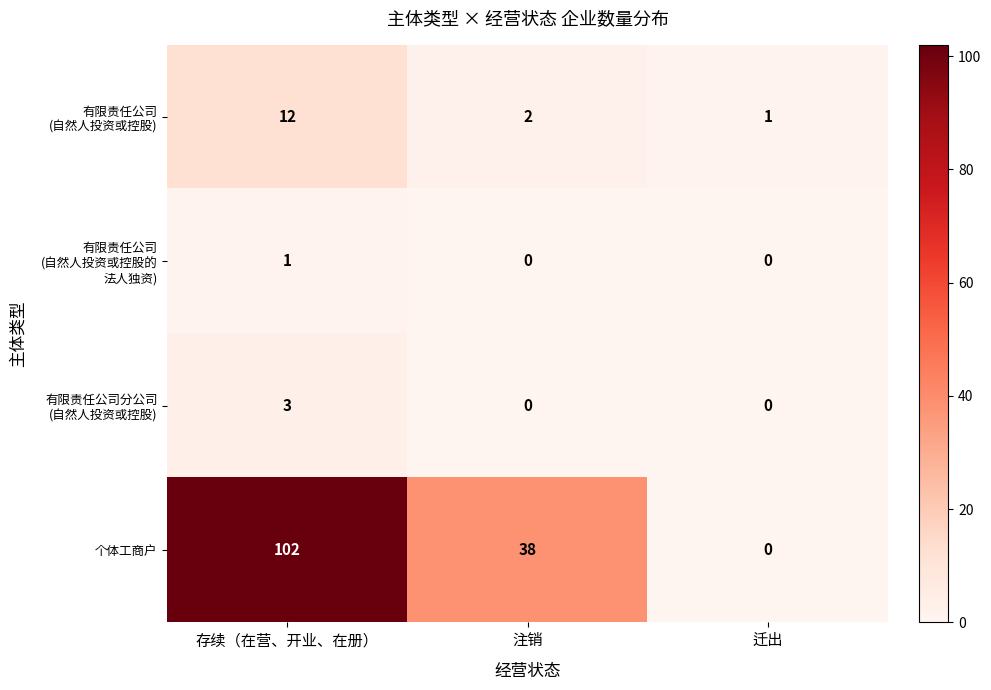

At which category does the chart reach its peak across all series?

存续（在营、开业、在册）